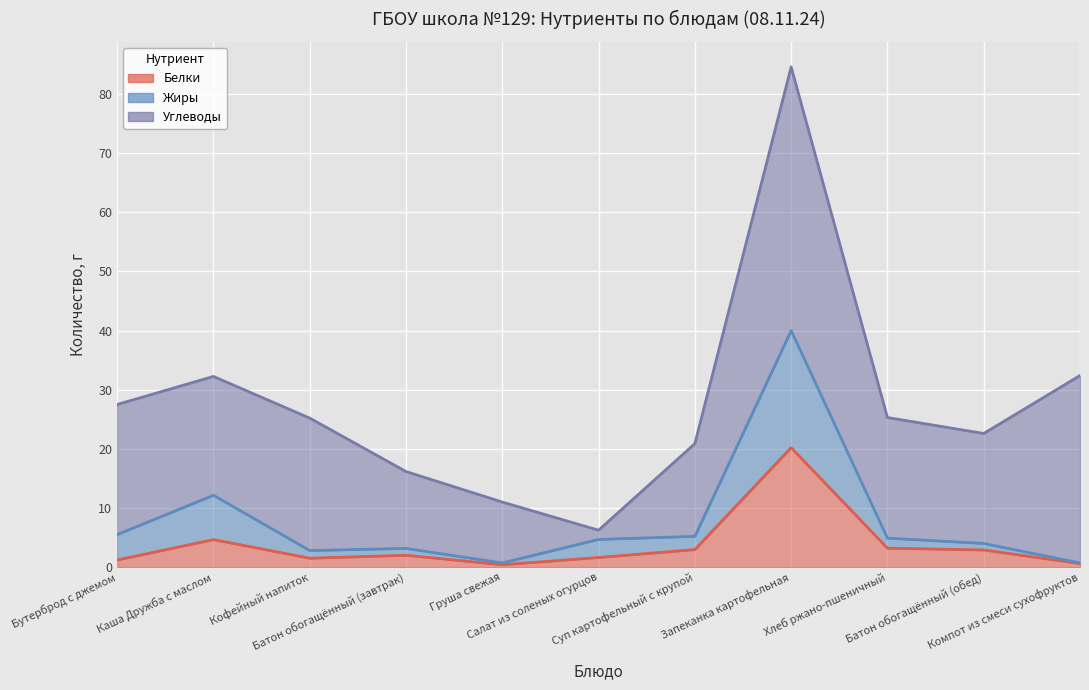

True or false: Жиры and Белки intersect in this chart.

False